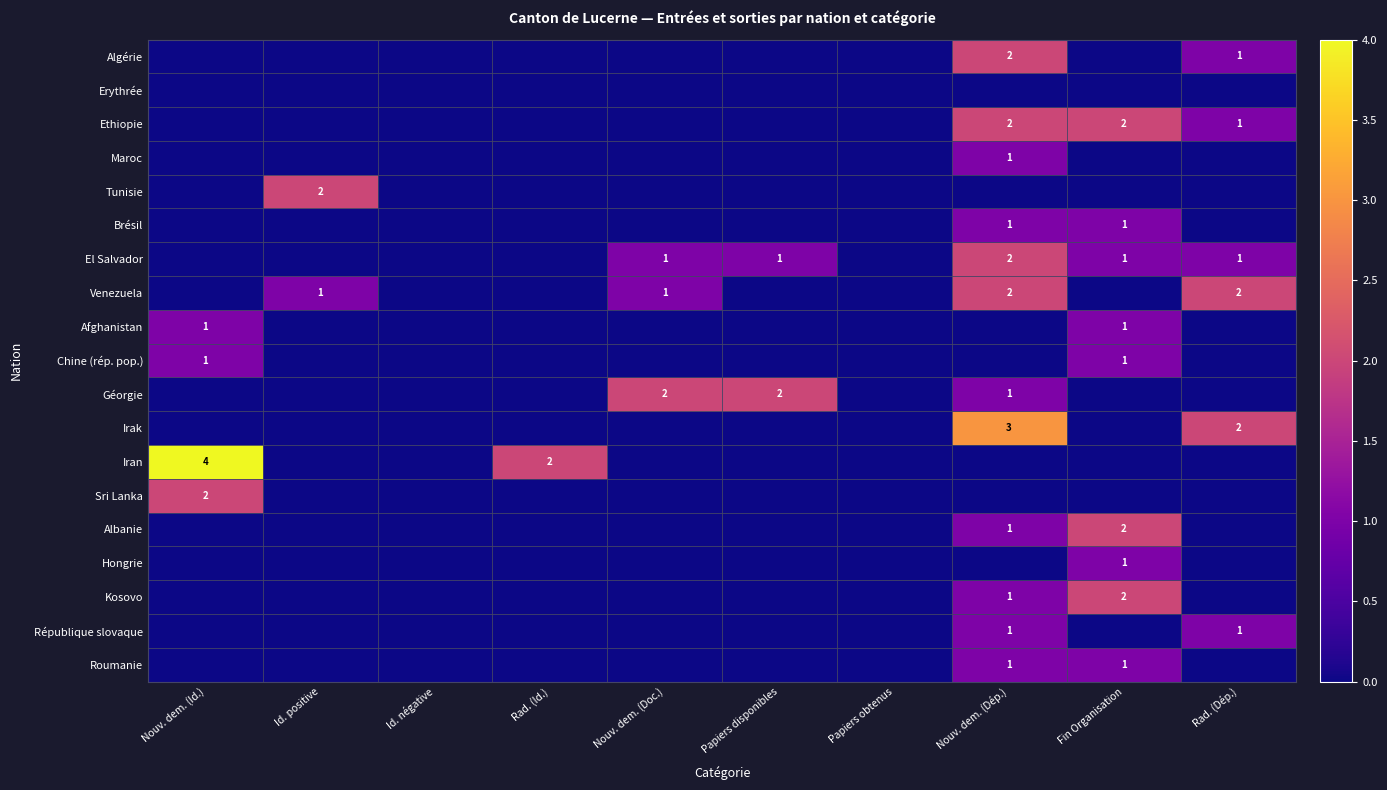

At how many categories does at least one series exceed 2?

2